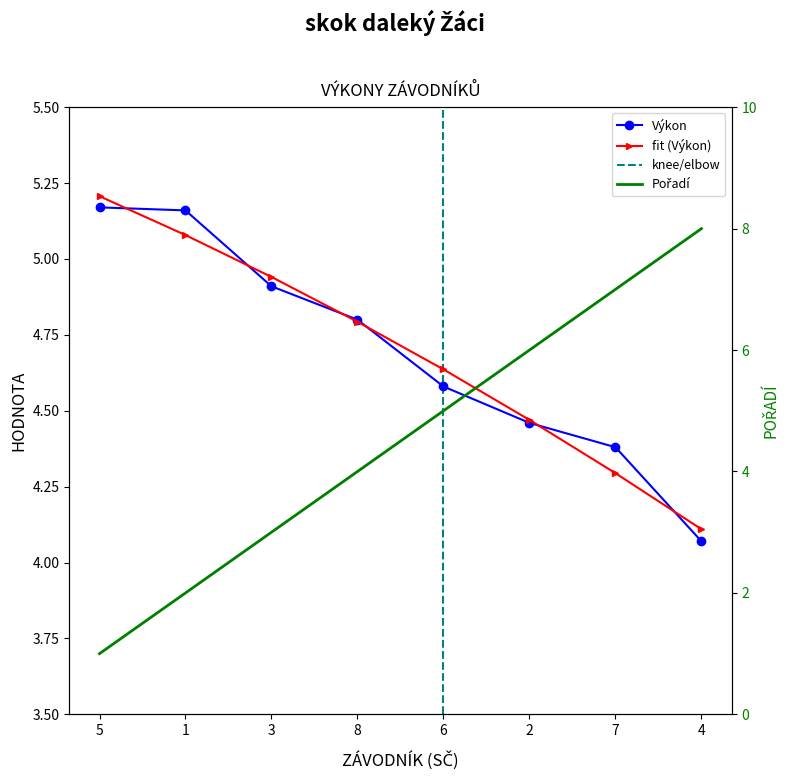

Between which two adjacent categories do Výkon and Pořadí first intersect?

8 and 6